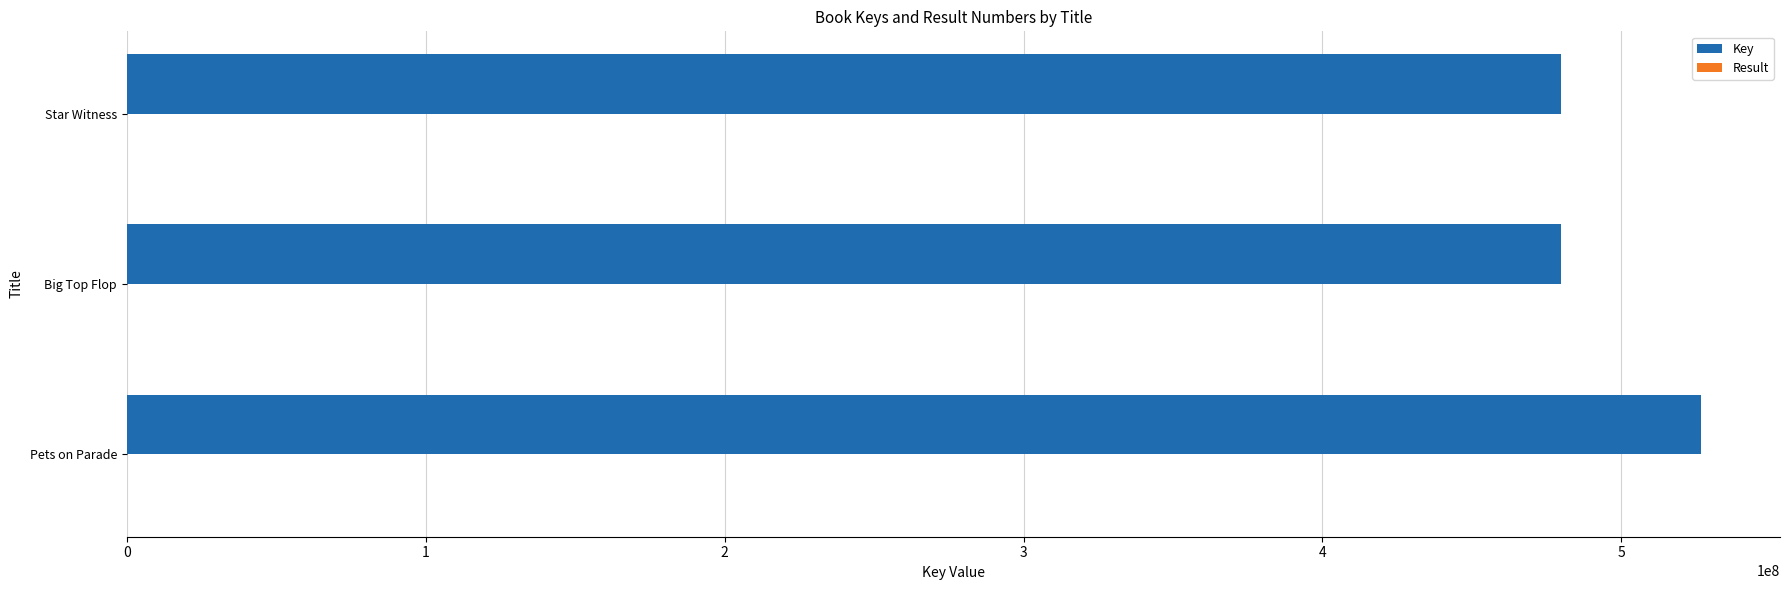

Which series changed the most between Pets on Parade and Star Witness?

Key